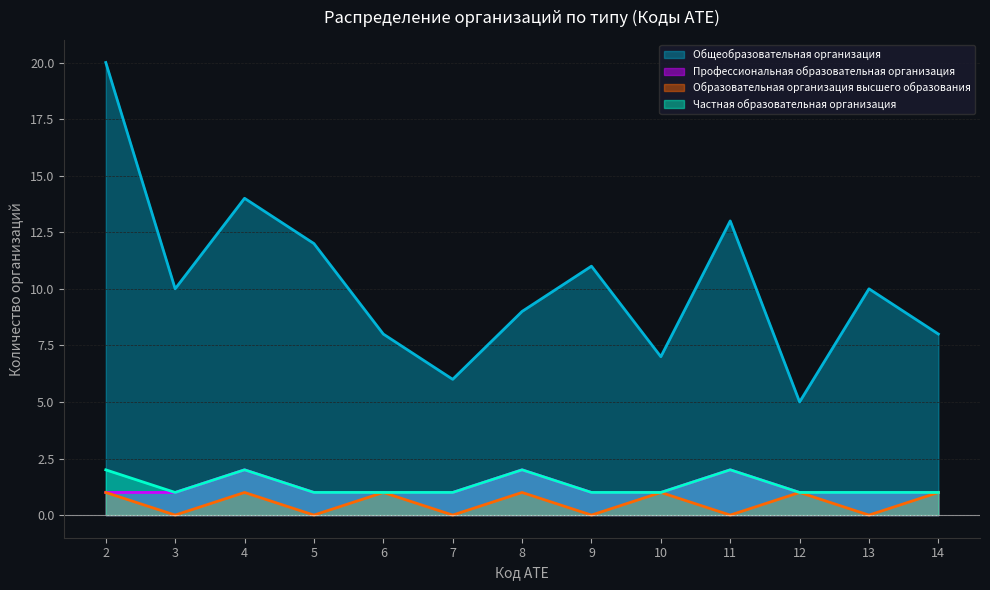

Reading left to right, extract all data points from this chart.

Общеобразовательная организация: 20	10	14	12	8	6	9	11	7	13	5	10	8
Профессиональная образовательная организация: 1	1	2	1	1	1	2	1	1	2	1	1	1
Образовательная организация высшего образования: 1	0	1	0	1	0	1	0	1	0	1	0	1
Частная образовательная организация: 2	1	2	1	1	1	2	1	1	2	1	1	1